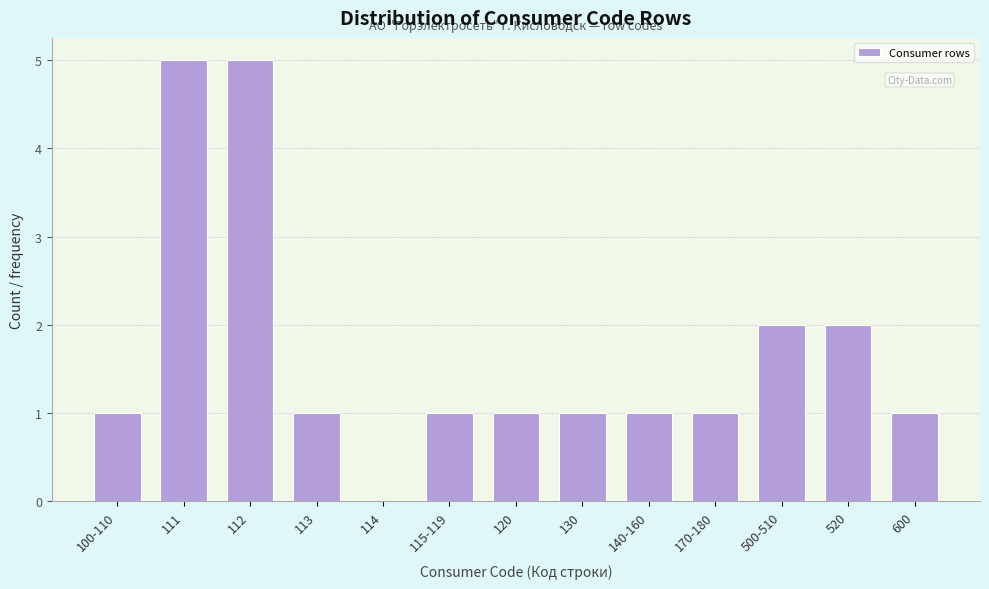

Reading left to right, what are all the values shown in this chart?

100-110=1	111=5	112=5	113=1	114=0	115-119=1	120=1	130=1	140-160=1	170-180=1	500-510=2	520=2	600=1